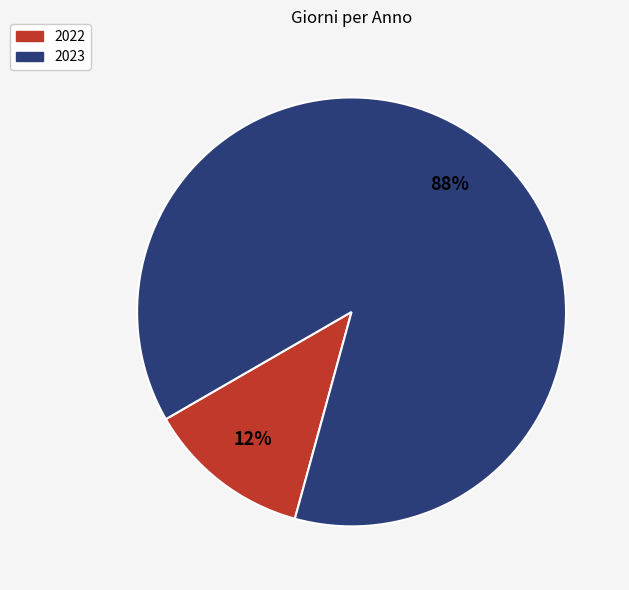

To the nearest percent, what percentage of the pie is 2022?

12%